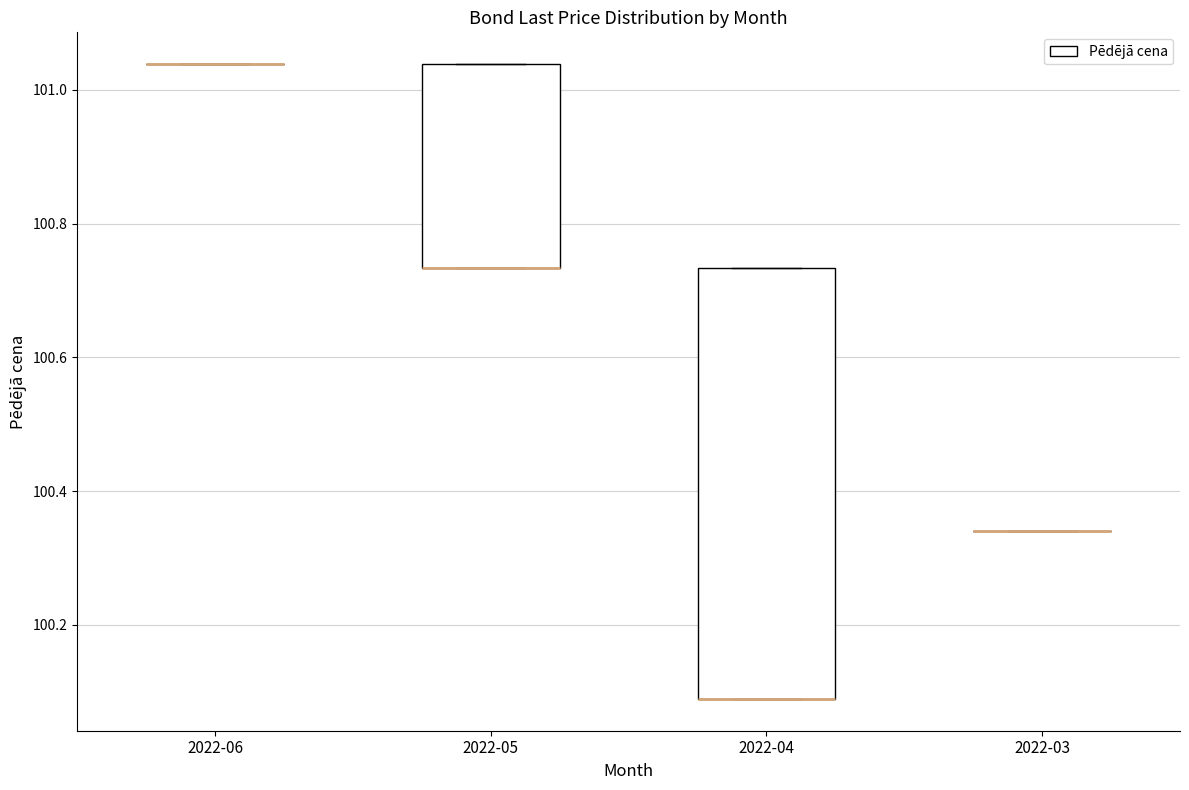

Comparing the boxes themselves (not the whiskers), which one is the tallest?

2022-04